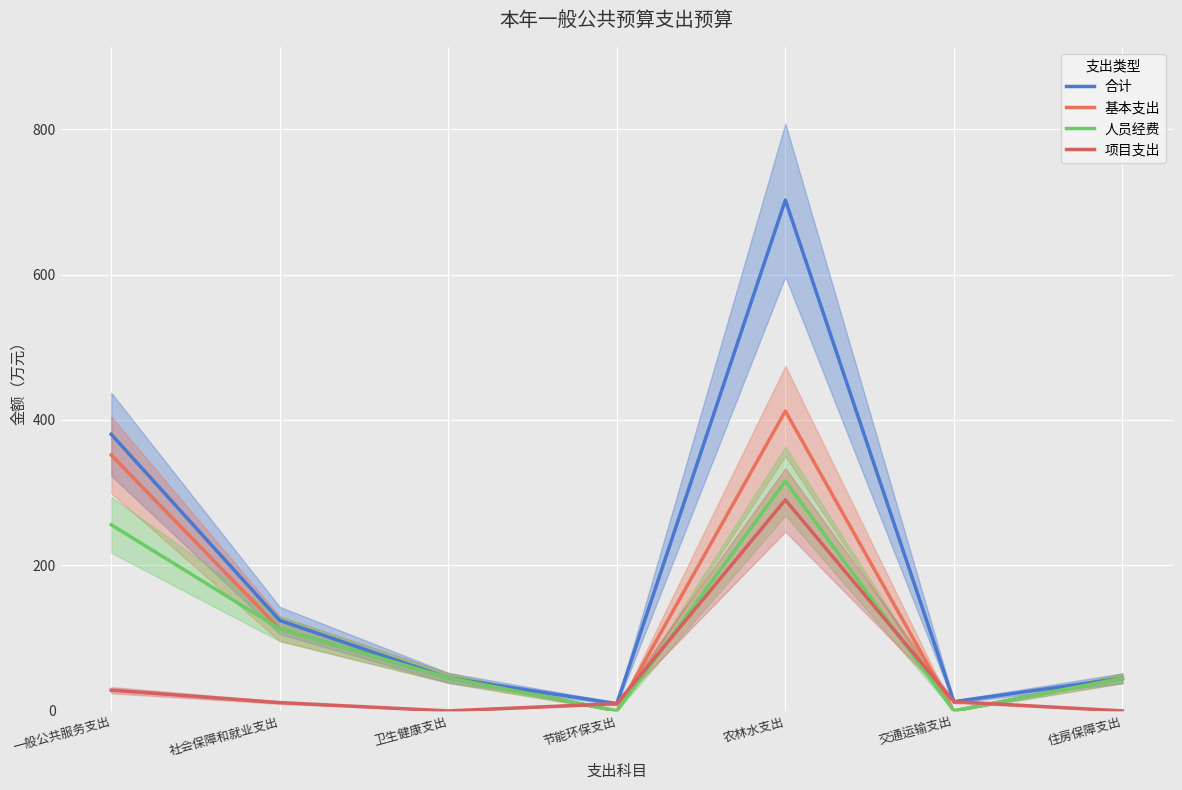

Where does the 基本支出 series first go above 45?

一般公共服务支出